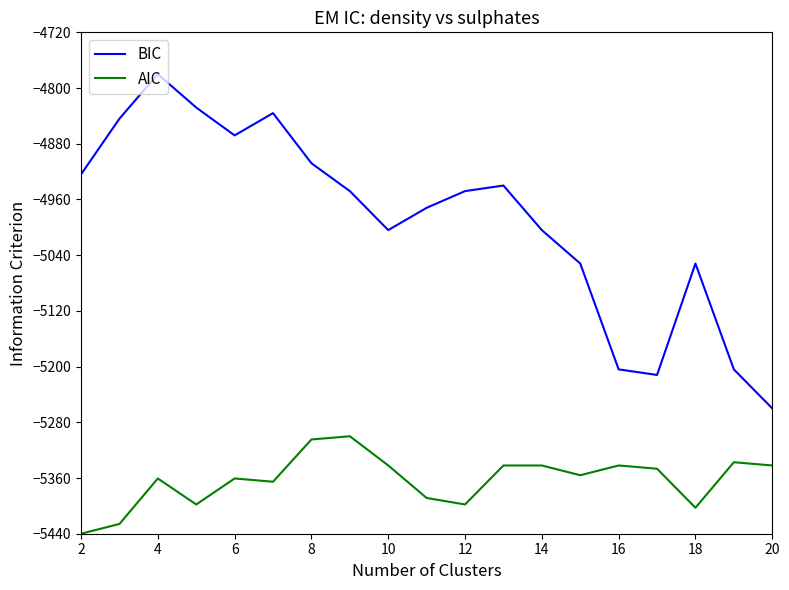

What is the difference between the maximum and minimum values in the BIC series?

480.0